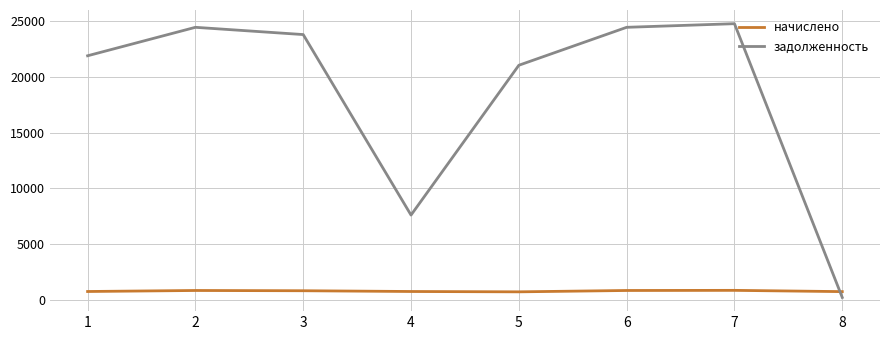

Read the начислено value at 5.

747.7